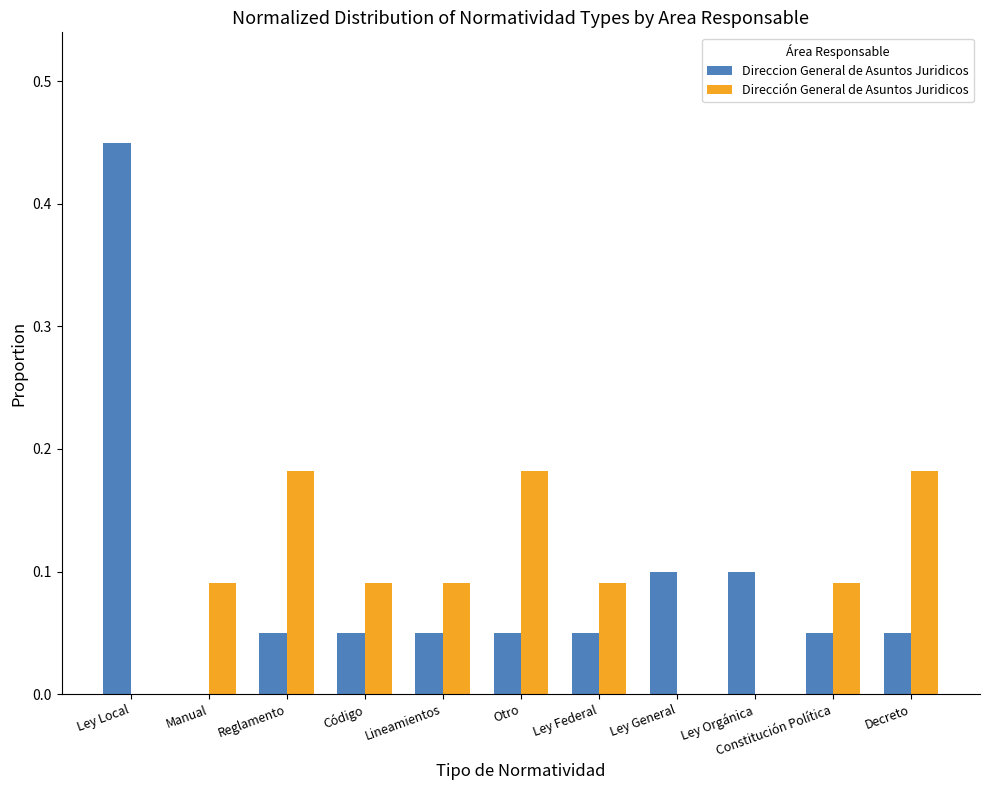

The value of Dirección General de Asuntos Juridicos at Constitución Política is 0.1. True or false?

True